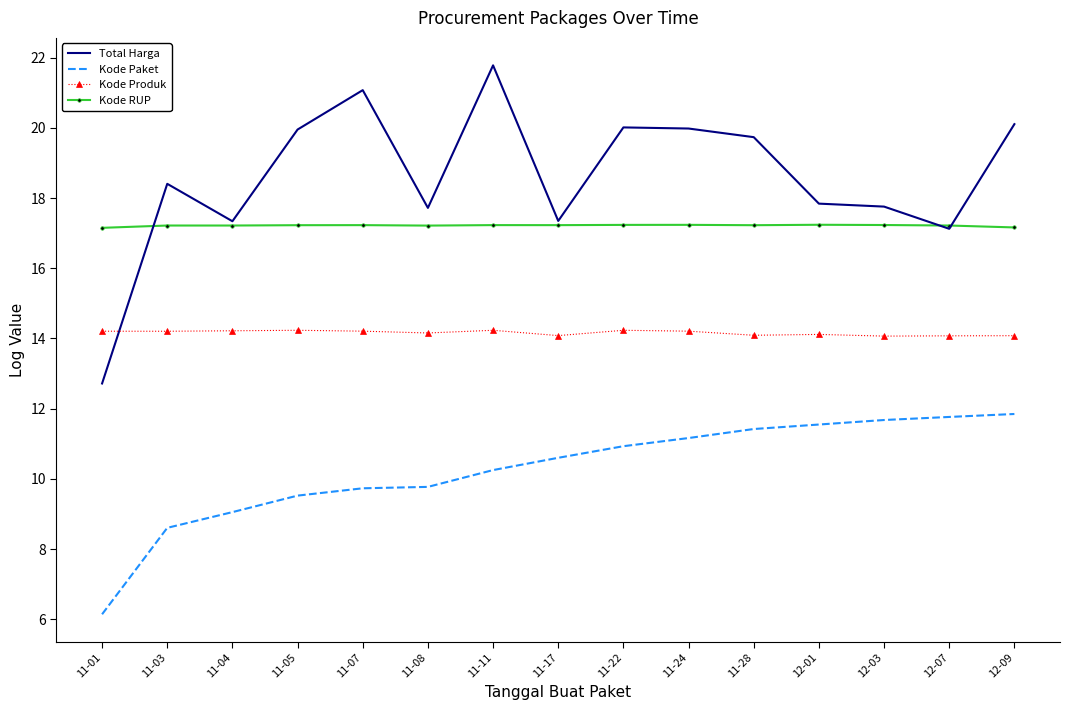

Rank the series by their average value, from highest to lowest.

Total Harga, Kode RUP, Kode Produk, Kode Paket